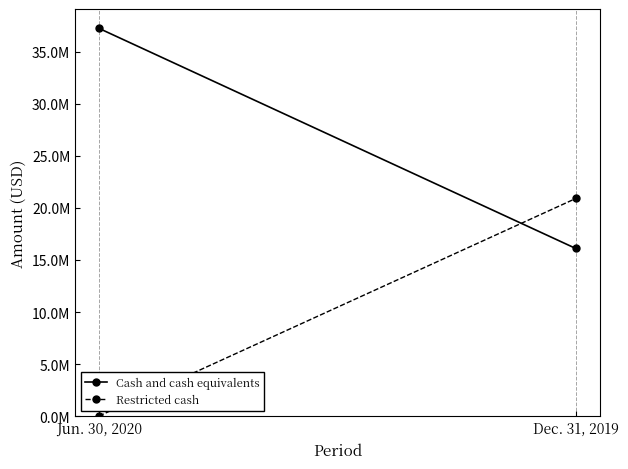

What are all the series names shown in the legend?

Cash and cash equivalents, Restricted cash